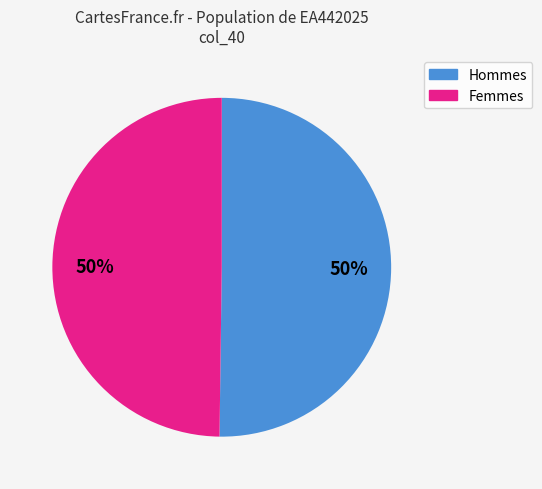

To the nearest percent, what is the average slice percentage?

50%